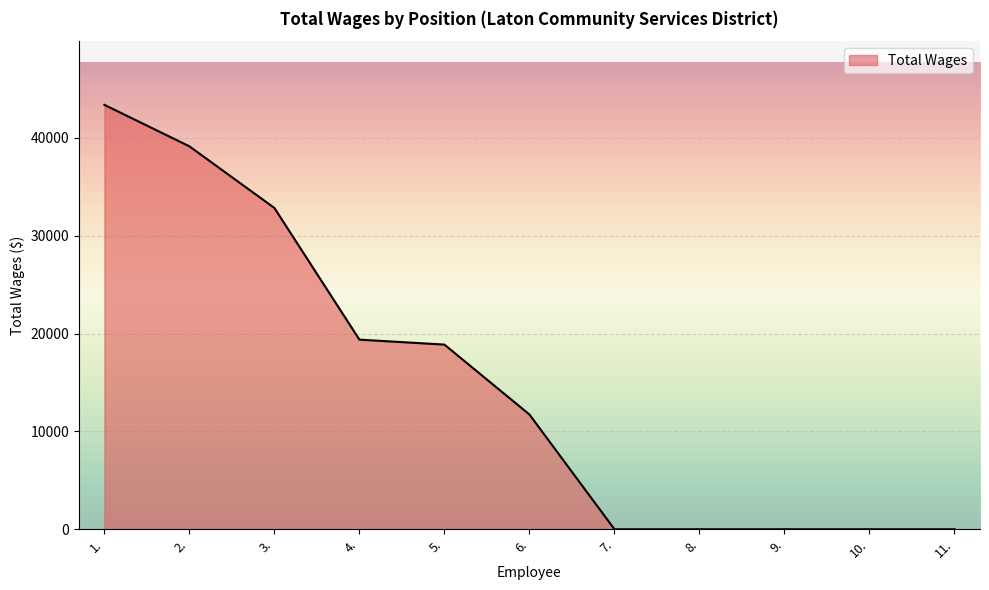

The value at 11. is 0. True or false?

True